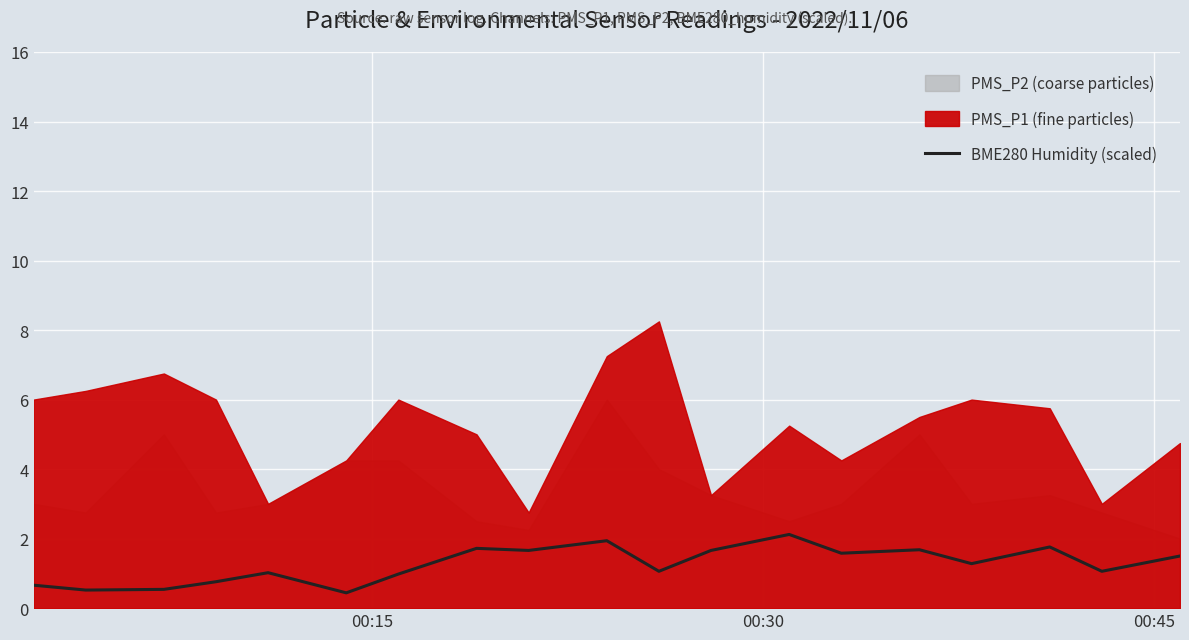

What is the difference between the second highest and second lowest values?

1.4